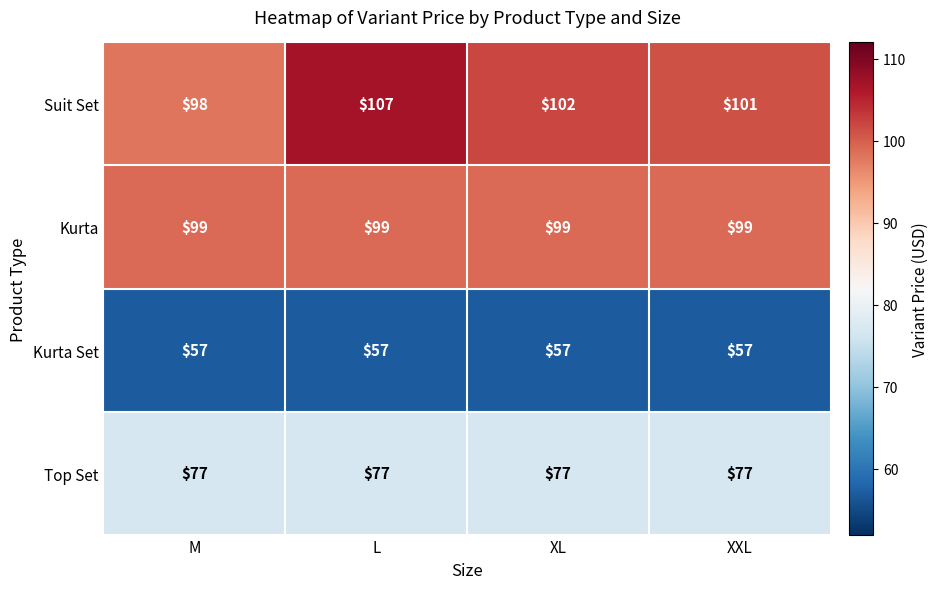

What is the minimum value shown in the chart?

57